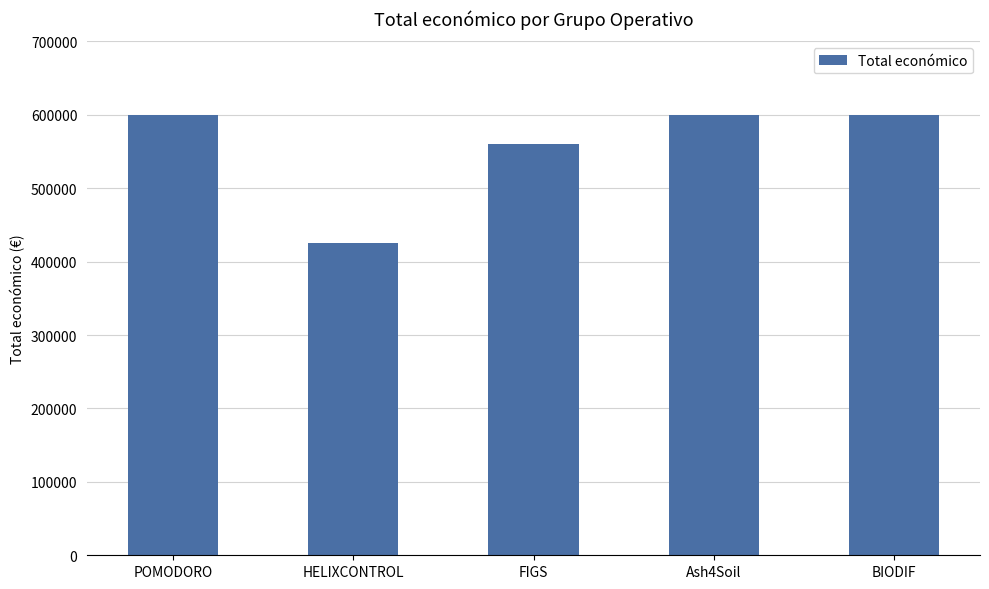

How many categories are shown in the chart?

5